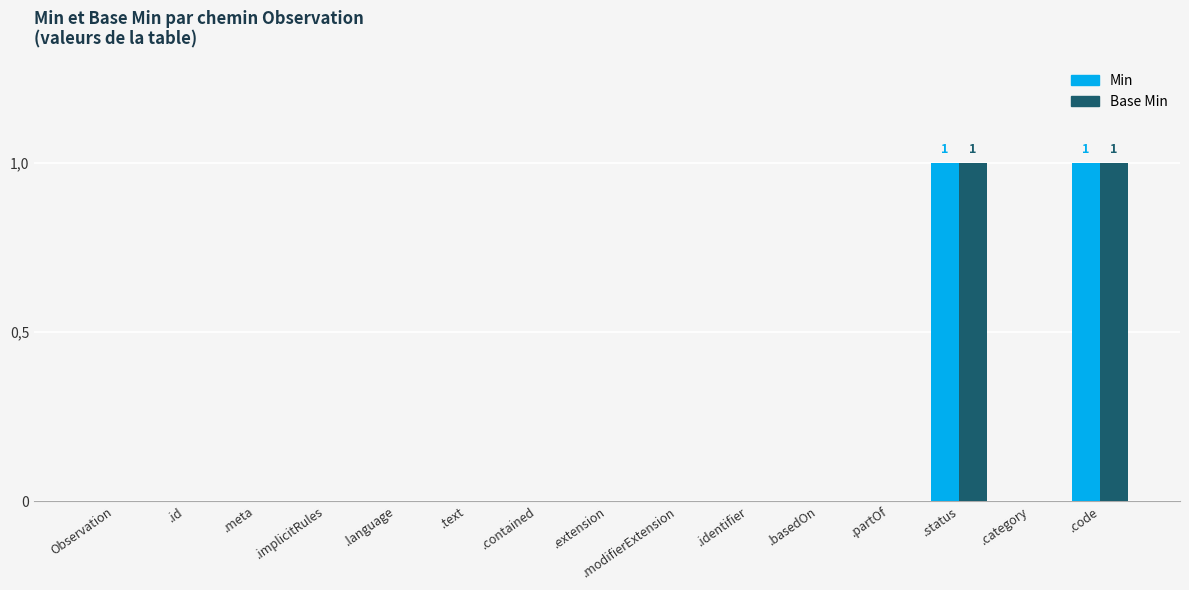

Reading left to right, transcribe all the data shown in this chart.

Min: 0	0	0	0	0	0	0	0	0	0	0	0	1	0	1
Base Min: 0	0	0	0	0	0	0	0	0	0	0	0	1	0	1